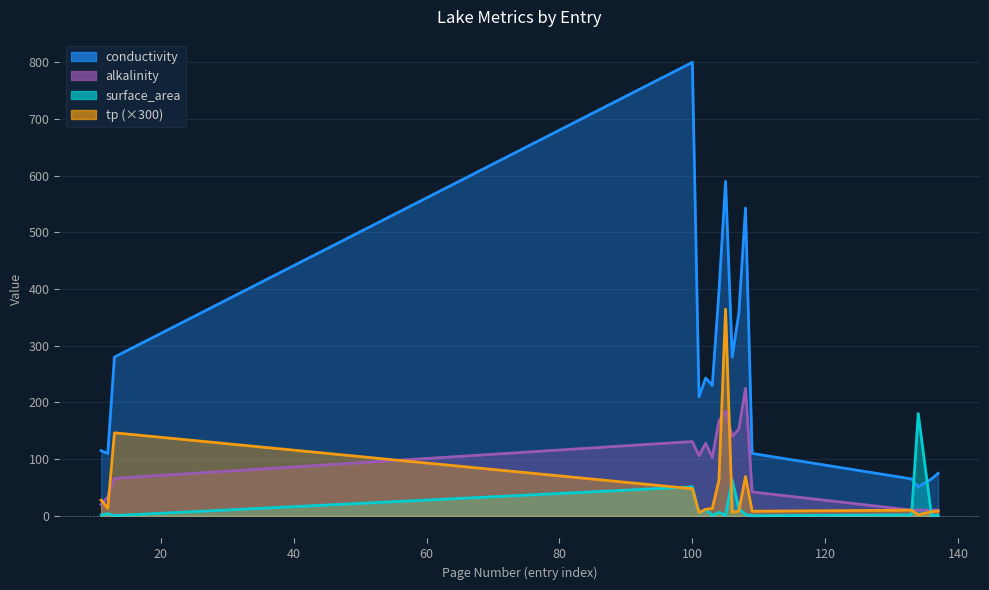

Which series changed the most between 8 and 11?

conductivity